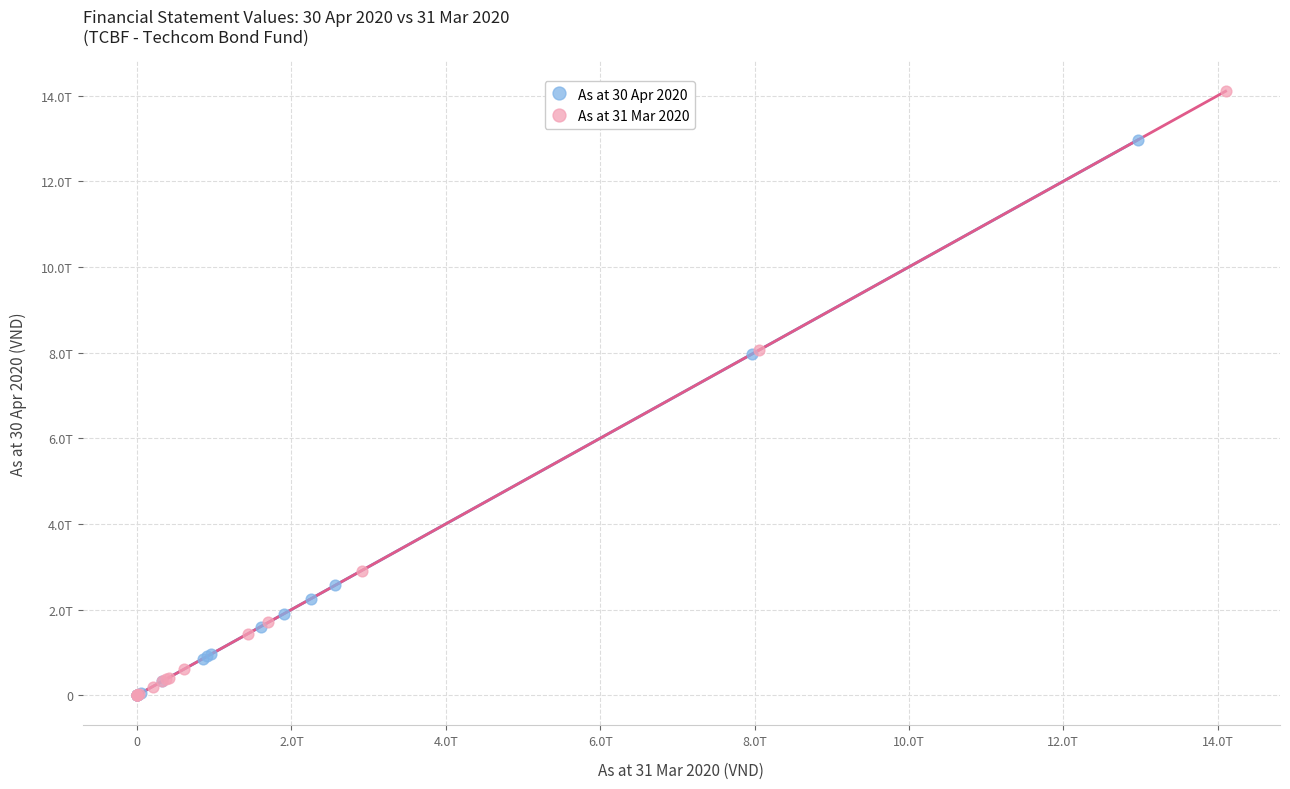

What are all the series names shown in the legend?

As at 30 Apr 2020, As at 31 Mar 2020